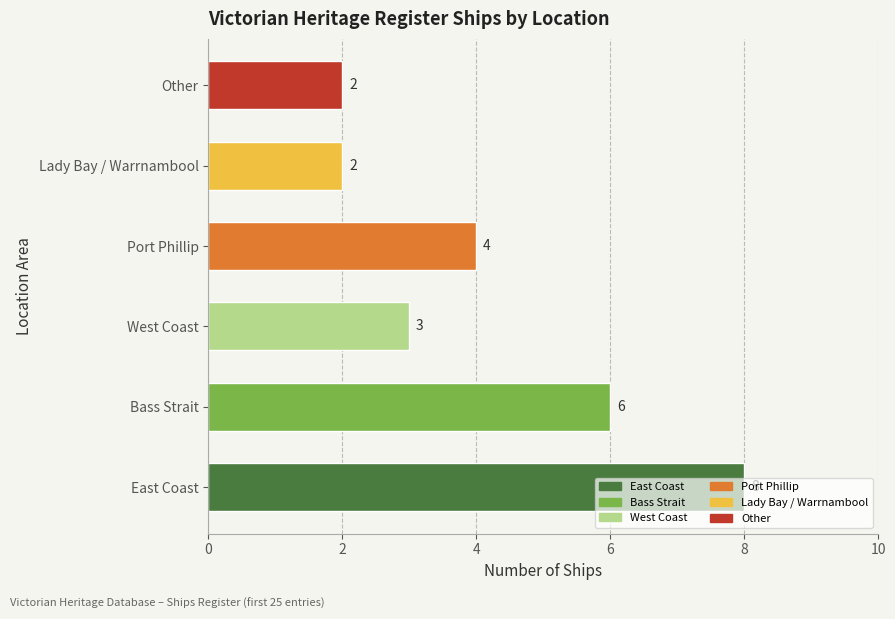

True or false: the data shows 1 at West Coast.

False